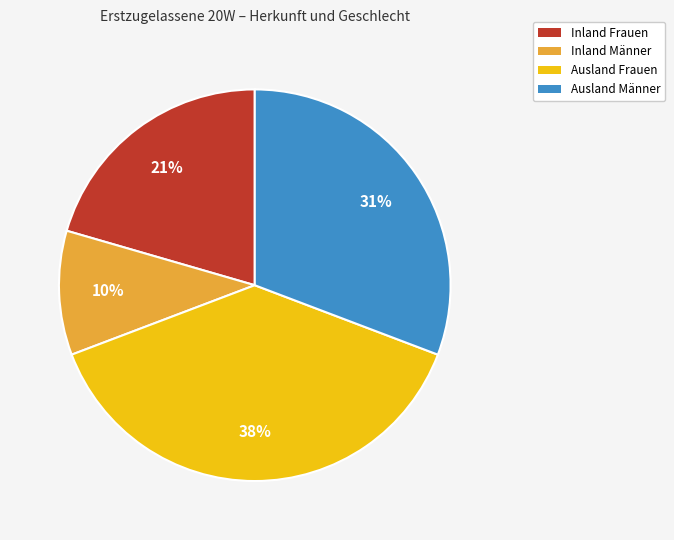

Approximately how many times larger is the value at Inland Männer compared to Ausland Männer?

0.3